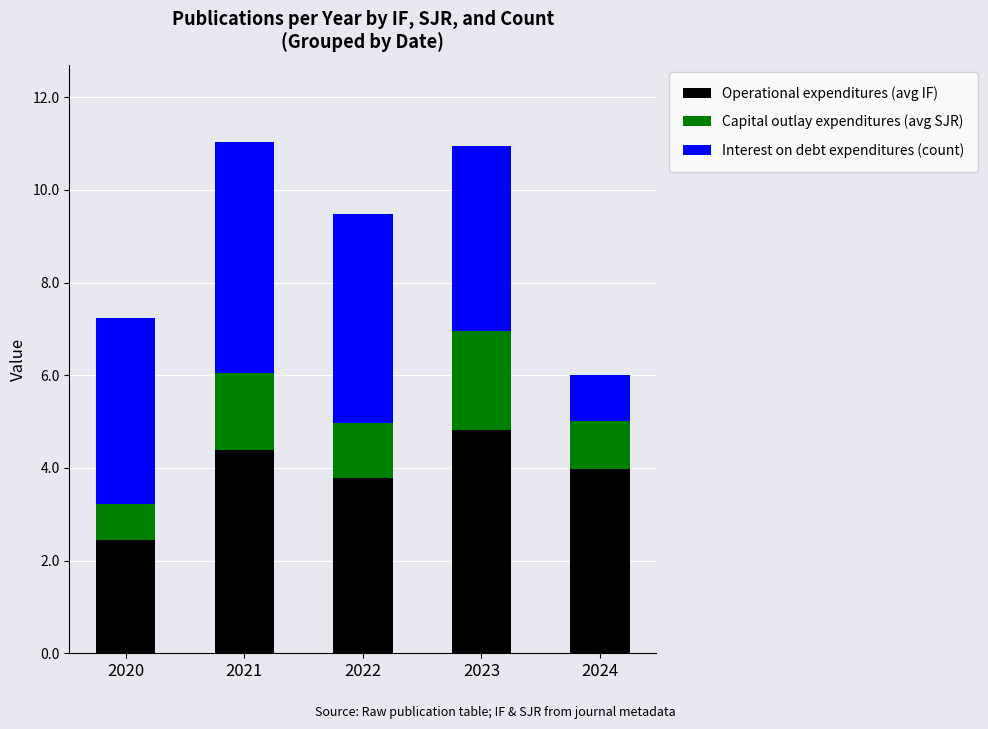

Is it true that Operational expenditures (avg IF) equals 2.5 at 2020?

True